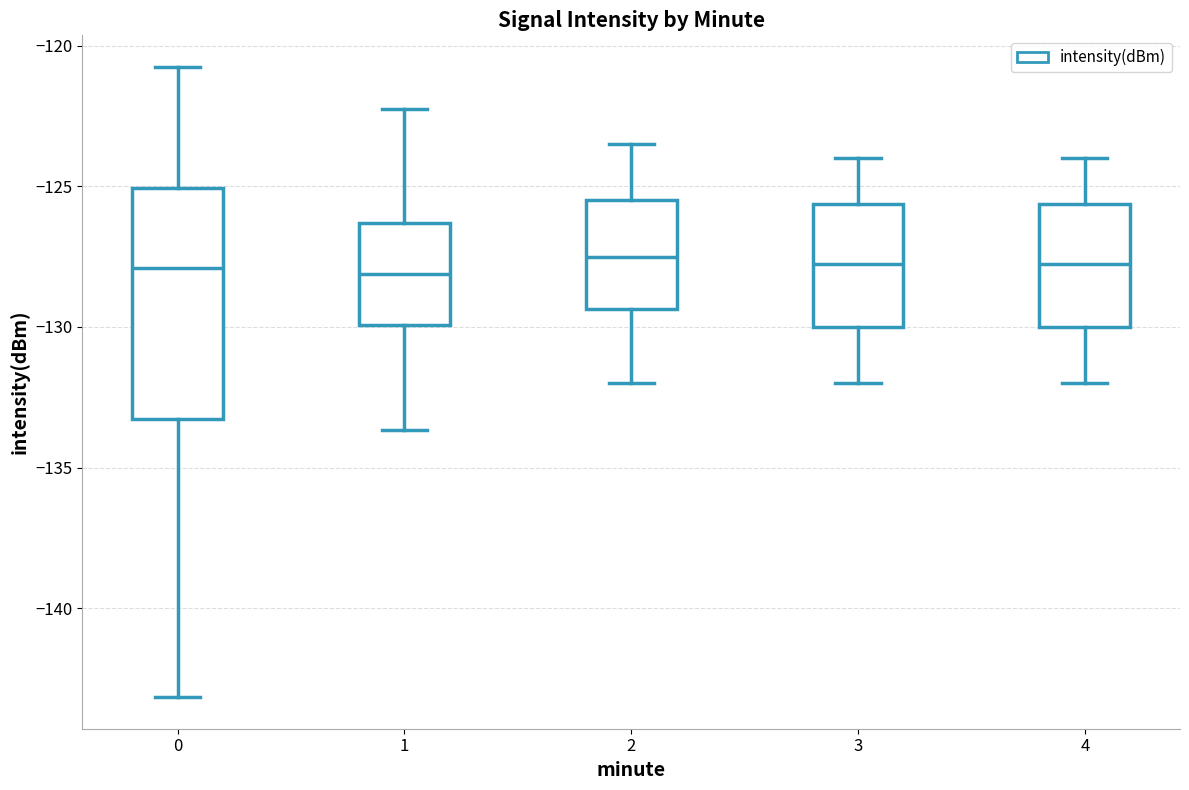

Which box is the tallest, from its lower edge to its upper edge?

0